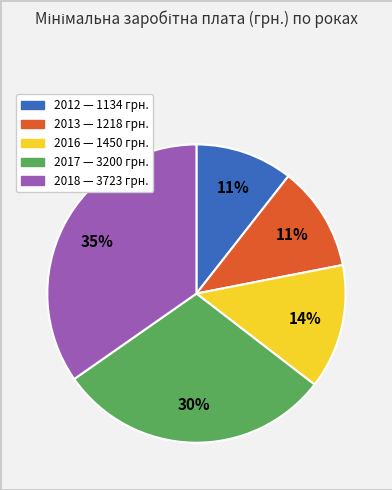

Is the sum of 2017 and 2016 greater than half?

No